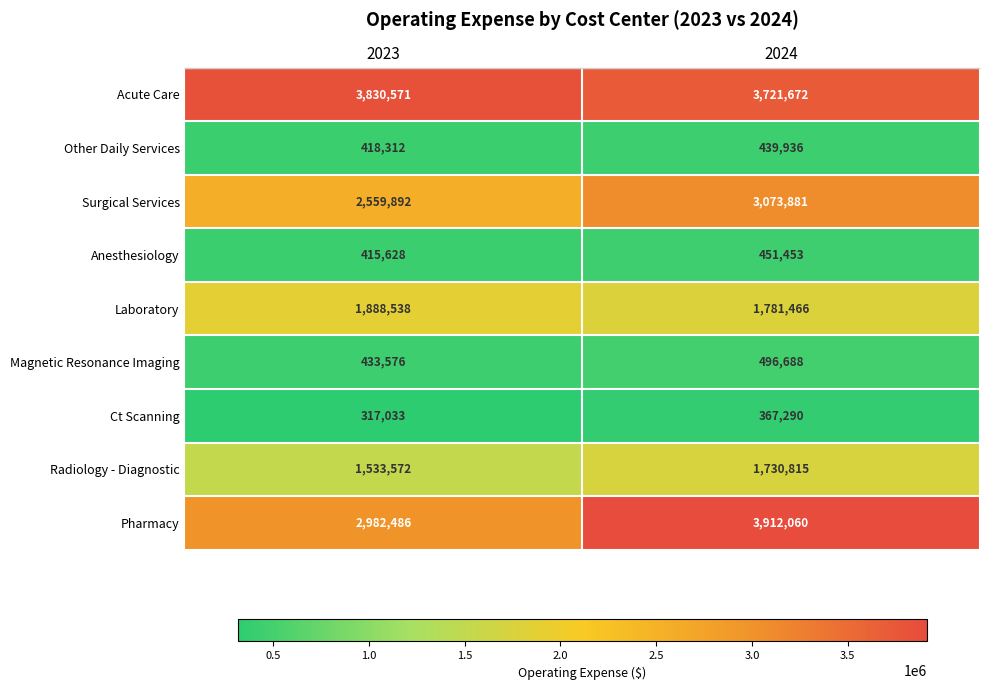

At which category does the chart reach its minimum across all series?

2023